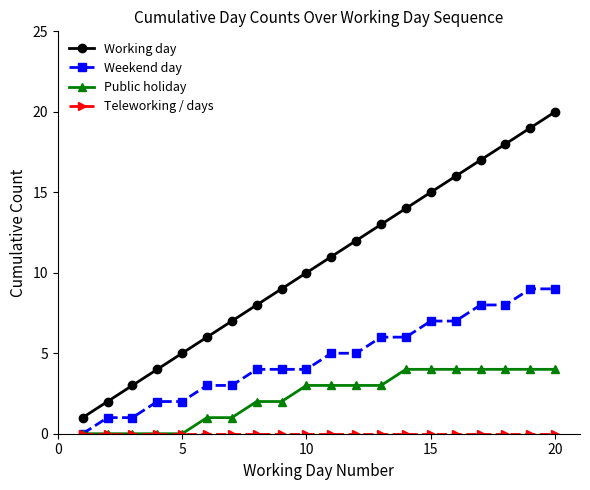

Which series has the widest spread of values?

Working day